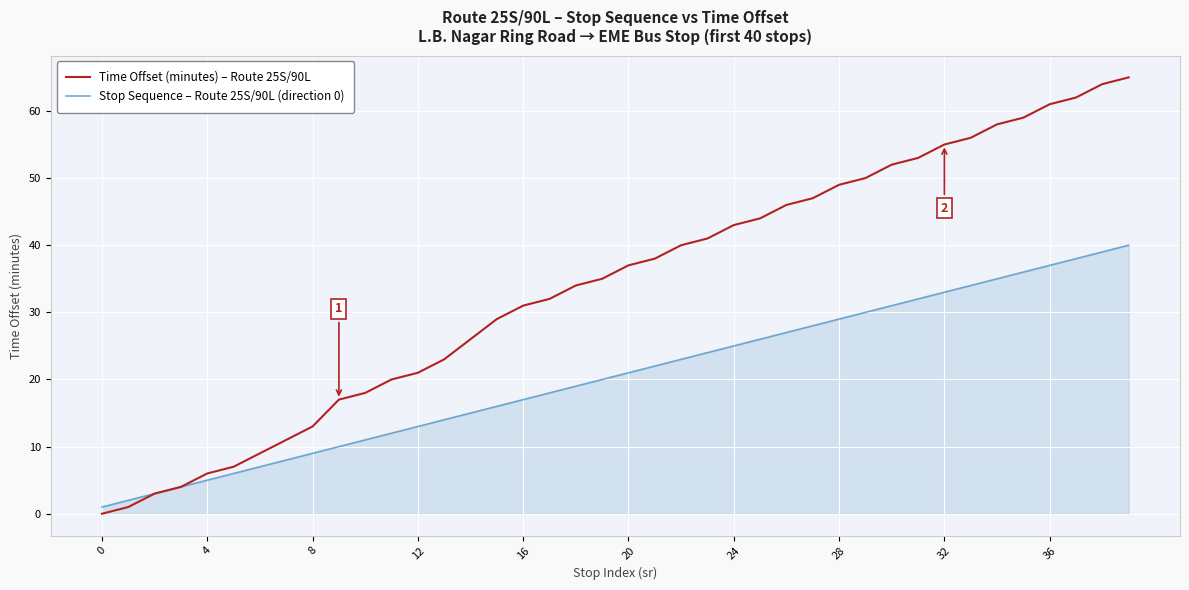

What is the greatest value displayed?

65